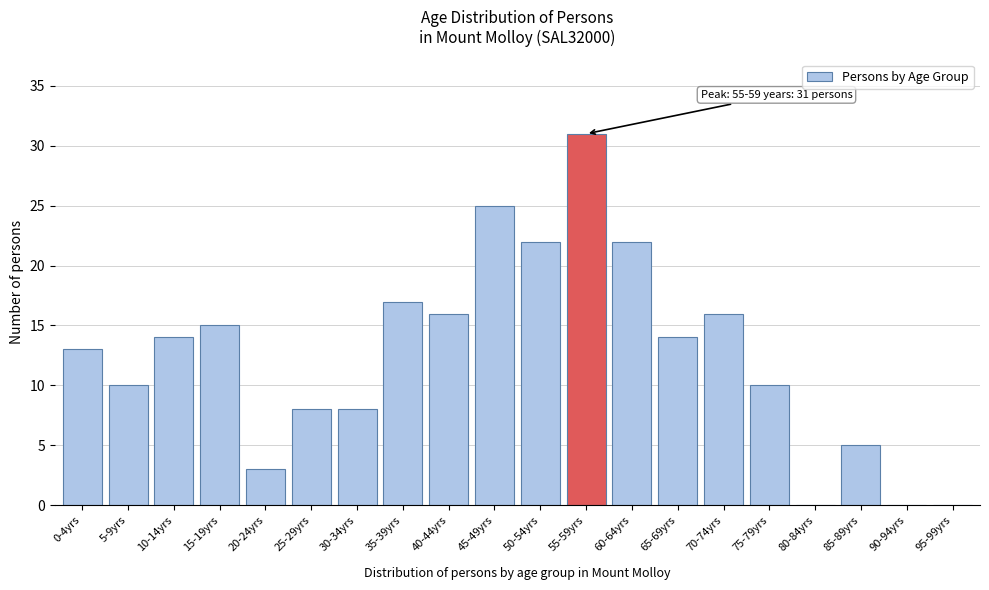

Reading left to right, extract all data points from this chart.

0-4yrs=13	5-9yrs=10	10-14yrs=14	15-19yrs=15	20-24yrs=3	25-29yrs=8	30-34yrs=8	35-39yrs=17	40-44yrs=16	45-49yrs=25	50-54yrs=22	55-59yrs=31	60-64yrs=22	65-69yrs=14	70-74yrs=16	75-79yrs=10	80-84yrs=0	85-89yrs=5	90-94yrs=0	95-99yrs=0